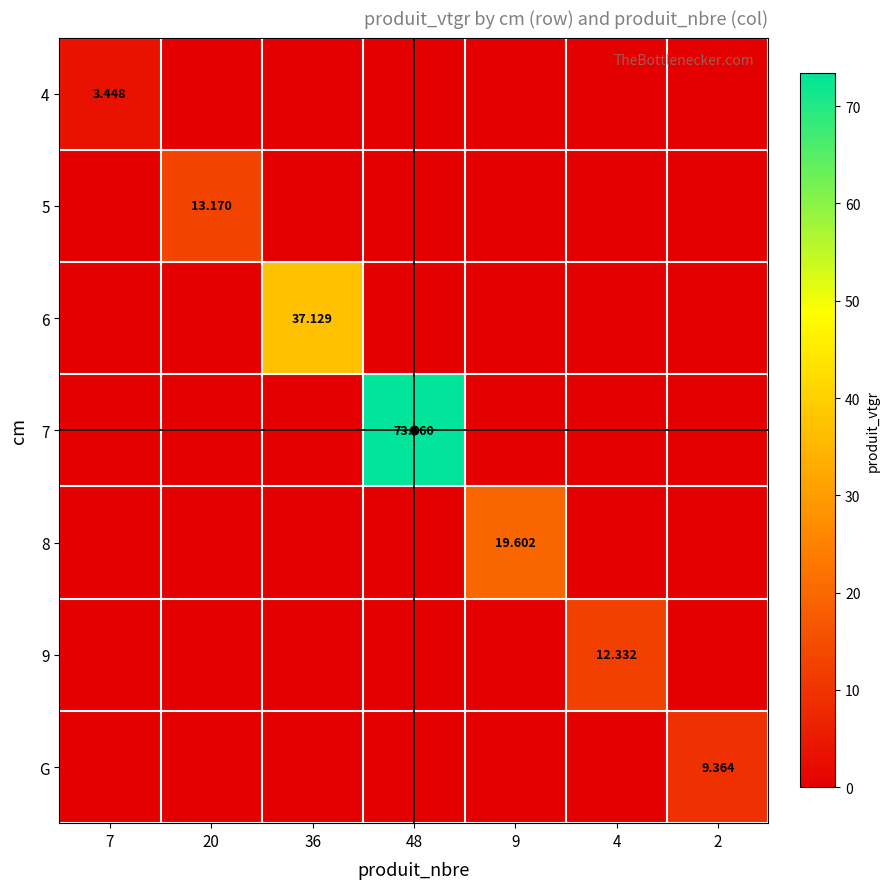

How many data points in 8 are above 0?

1